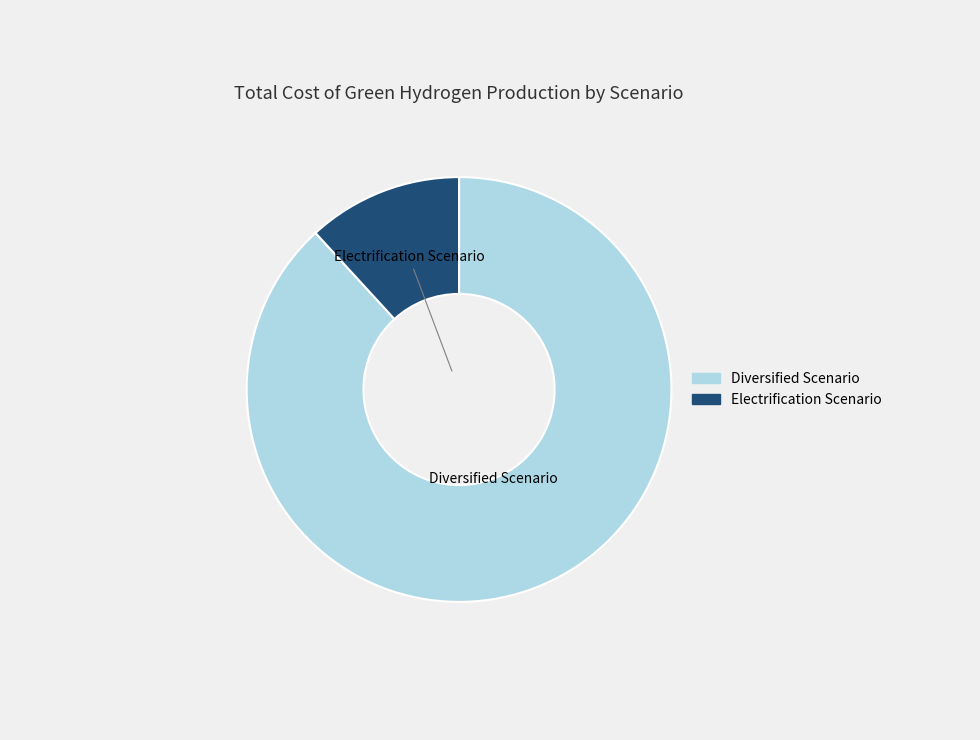

Does Diversified Scenario account for over 50% of the chart?

Yes